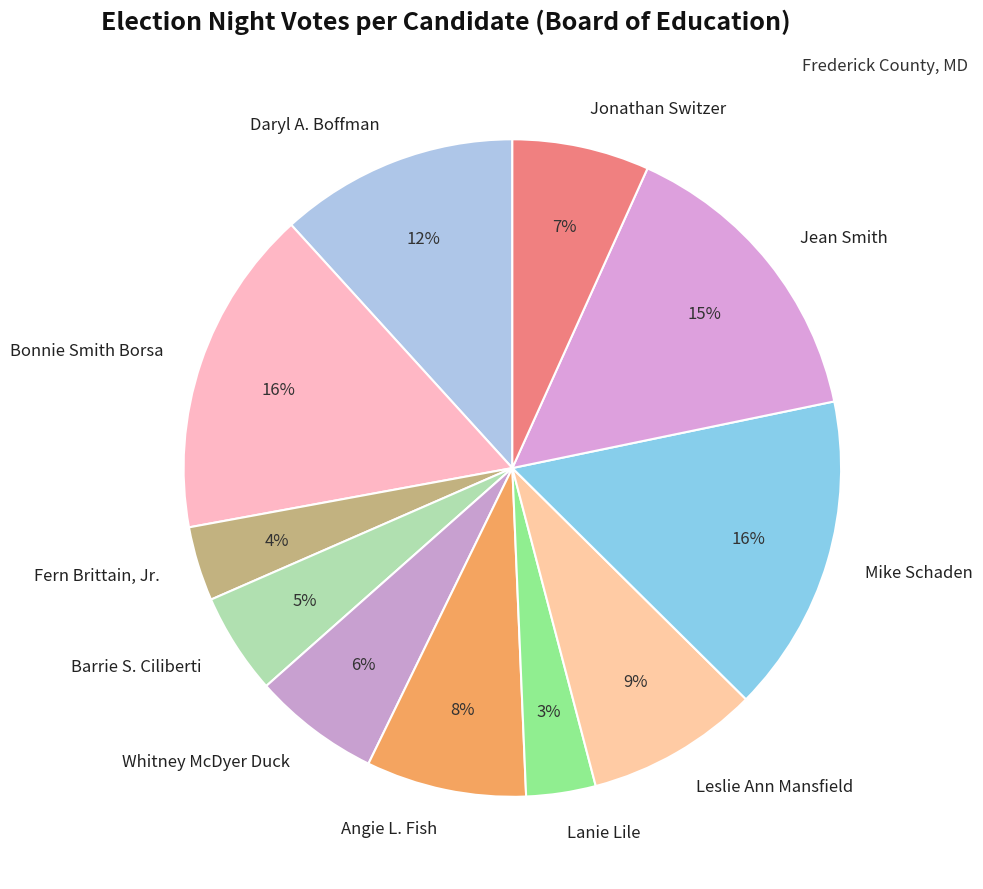

How many segments does this pie chart have?

11